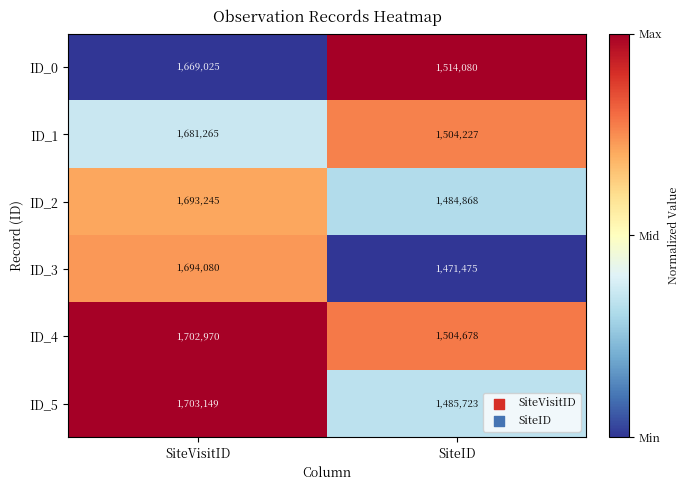

What is the total value across all series at SiteVisitID?

10143734